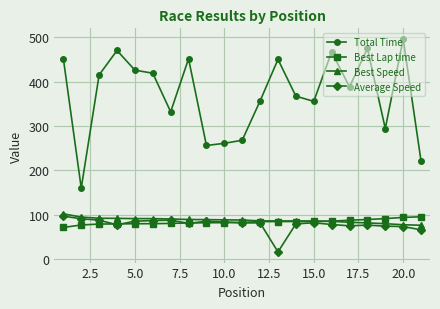

What is the greatest value displayed?

495.8